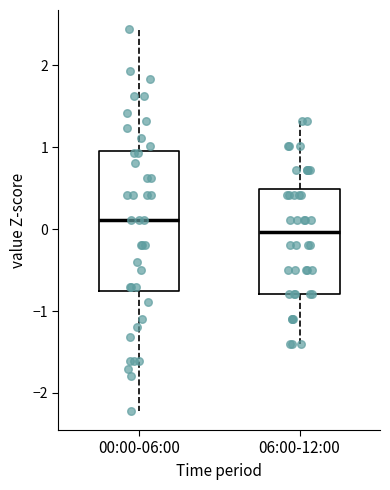

Reading left to right, read every box against the y-axis: the position of its median line, the range the box covers, and the ends of its whiskers. The values are not printed on the chart, so give them approximately, as read against the axis.

00:00-06:00: median 0.1, box -0.8 to 1.0, whiskers -2.2 to 2.4
06:00-12:00: median 0.0, box -0.8 to 0.5, whiskers -1.4 to 1.3